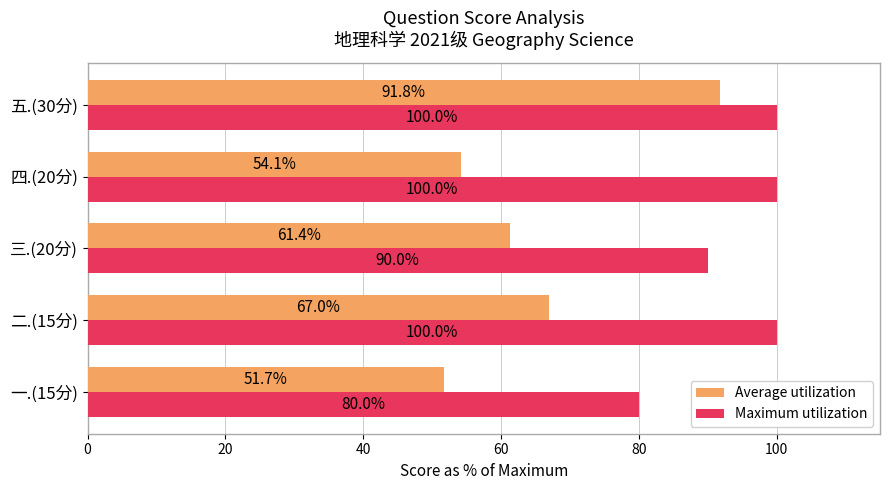

List the series in order of their peak value, highest first.

Maximum utilization, Average utilization